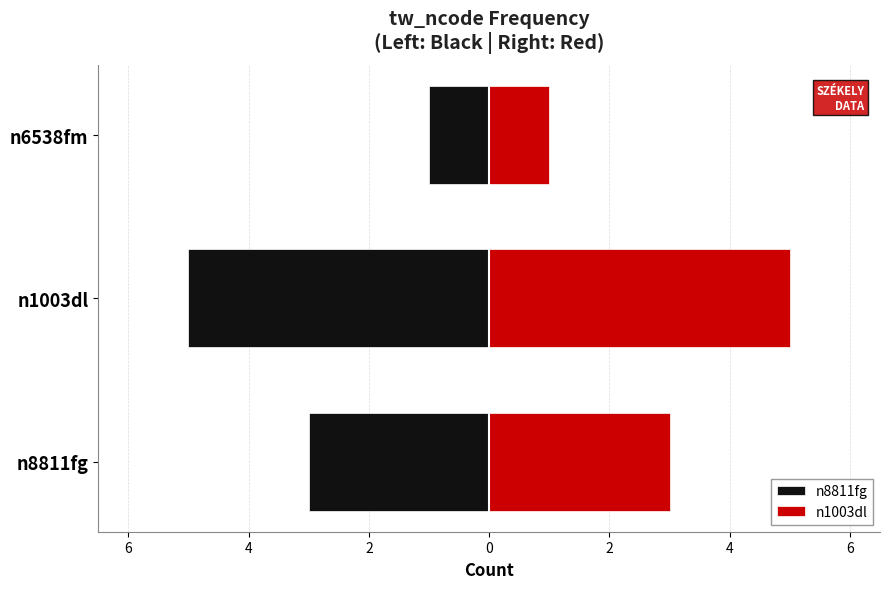

How many n8811fg values are between -5 and -1?

3